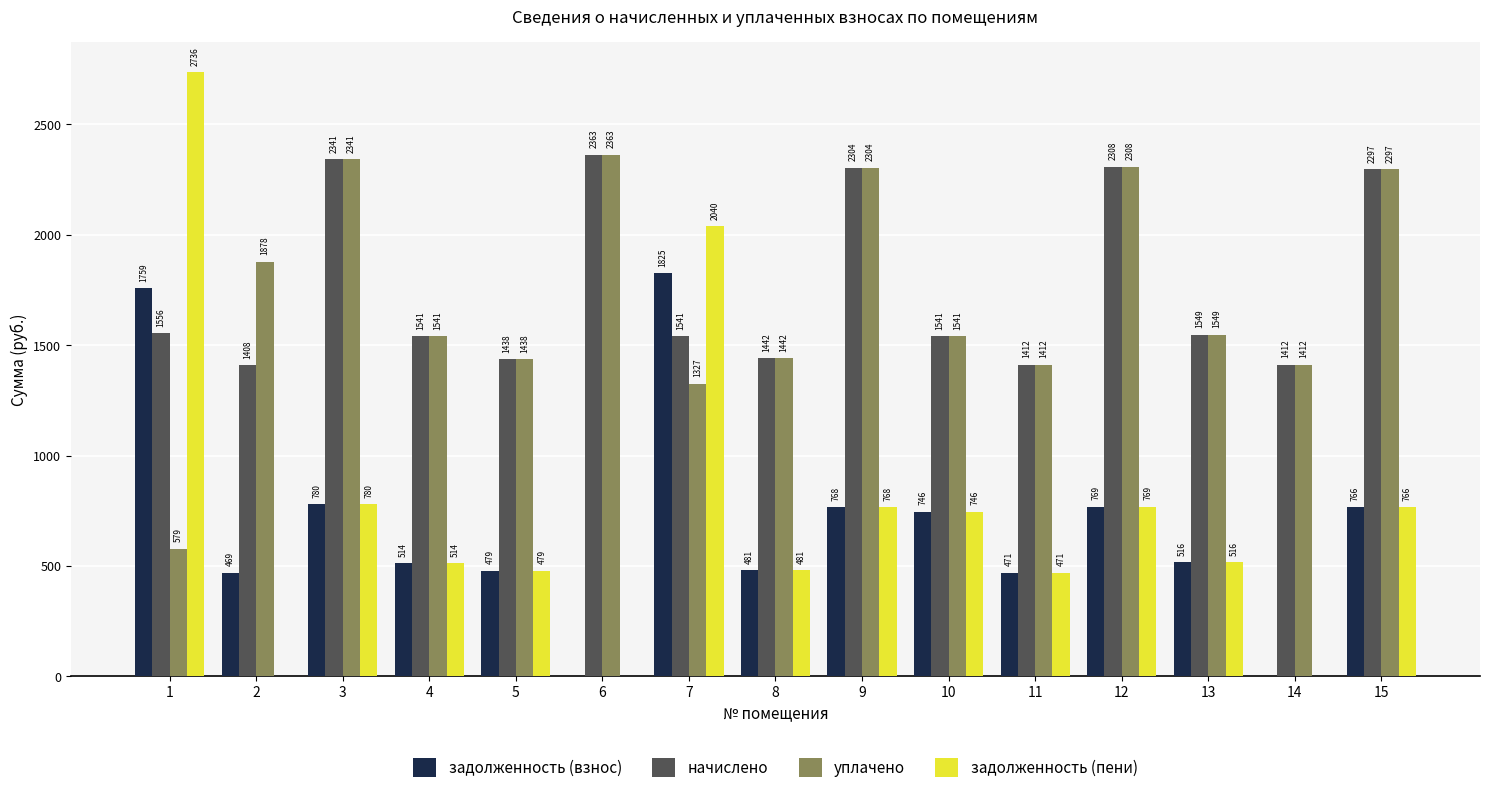

What is the sum of the начислено values at 3 and 1?

3897.2